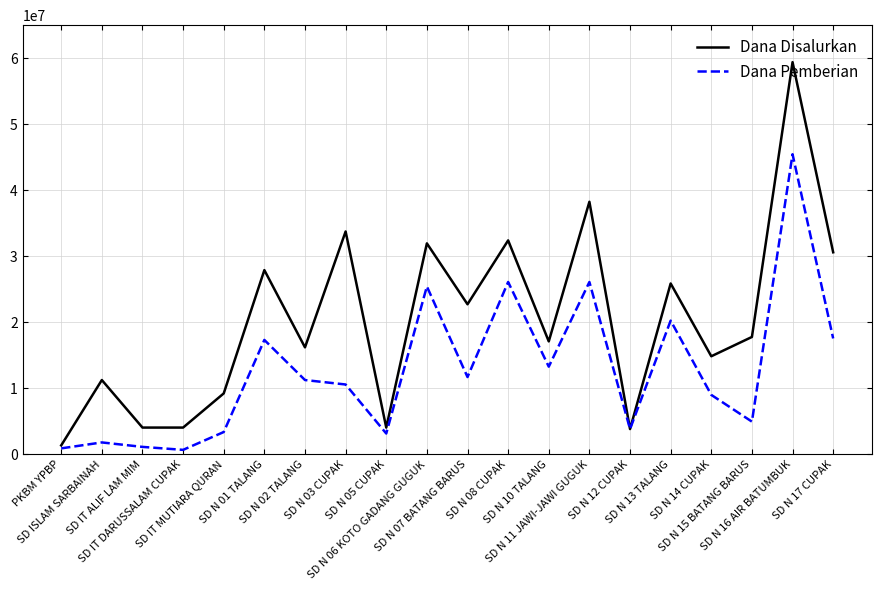

What is the highest value of the Dana Pemberian series?

45450000